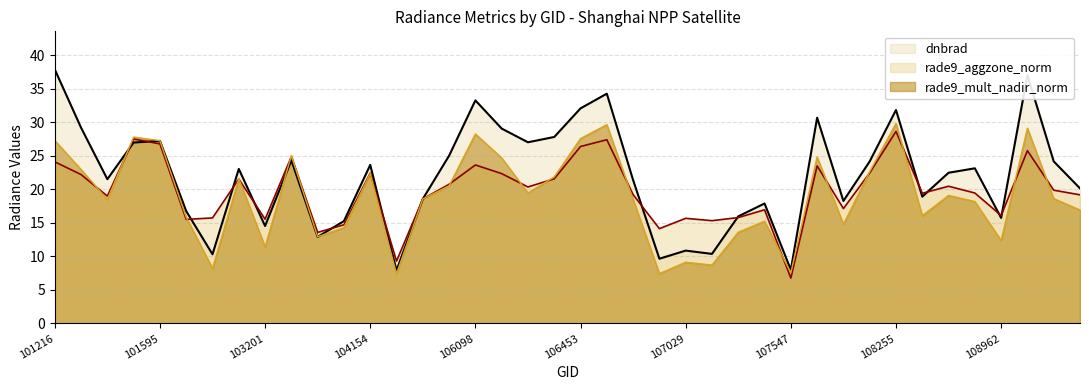

True or false: rade9_mult_nadir_norm has a value of 22.9 at 101225.

True